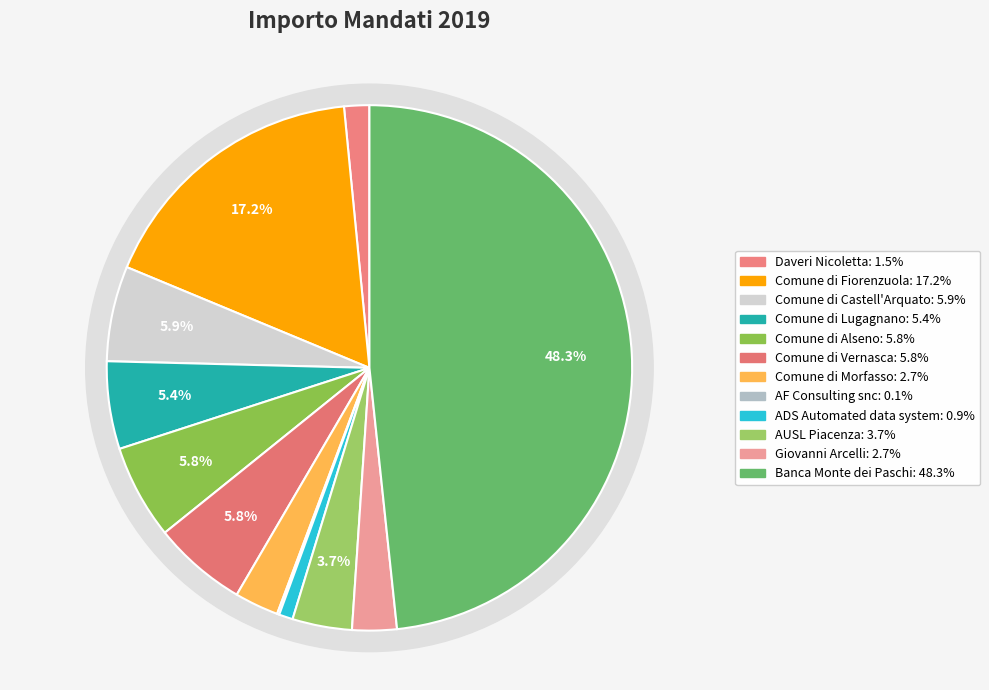

To the nearest percent, what portion does 15 represent?

2%